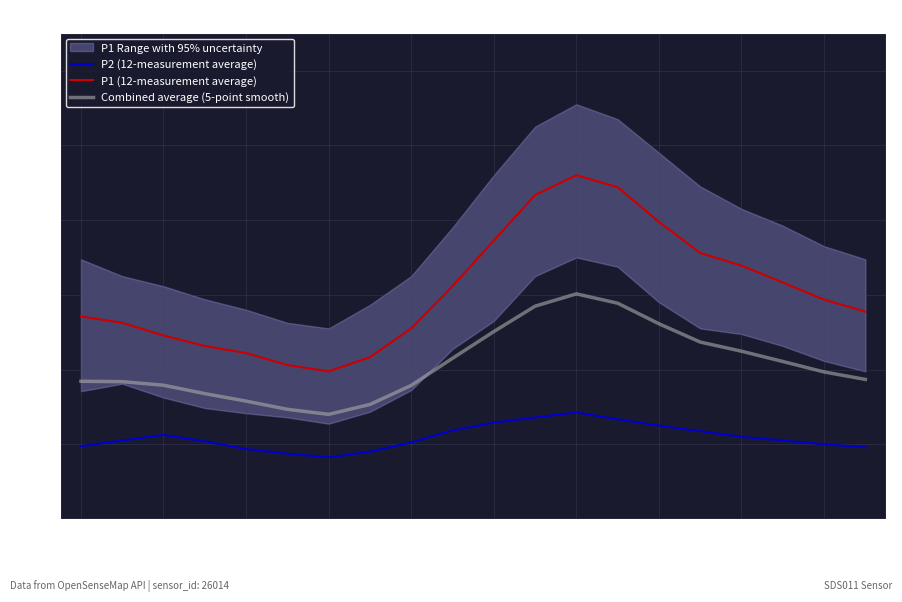

True or false: Combined average (5-point smooth) has a value of 2.5 at 06:00.

False